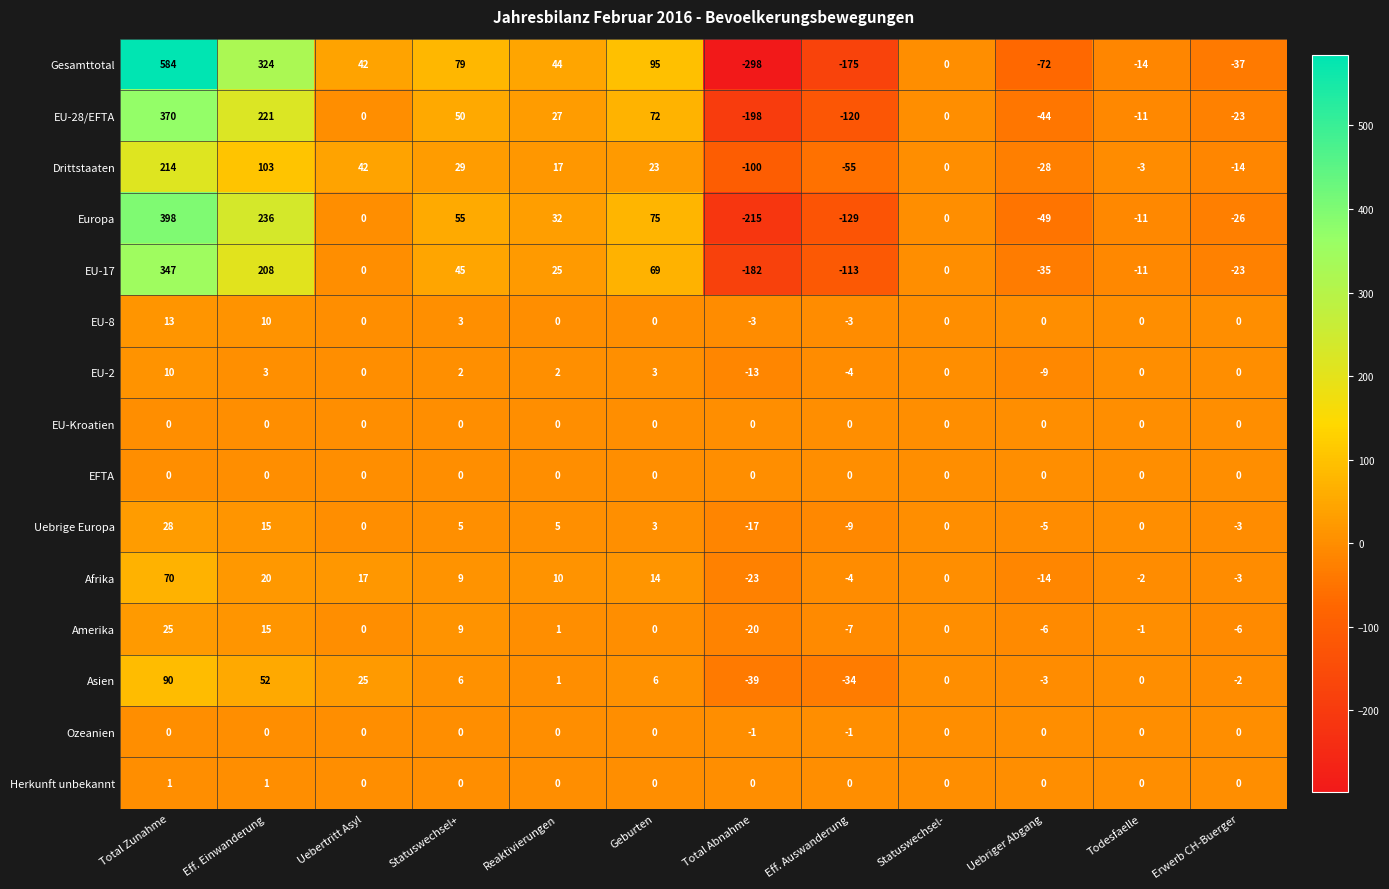

The Ozeanien series shows -1 at Total Abnahme. True or false?

True